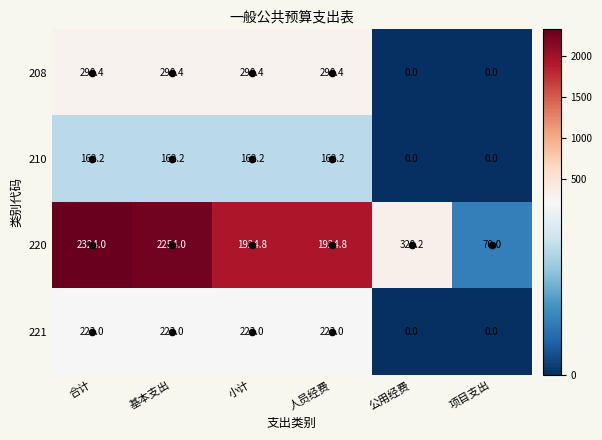

At which category is the sum across all series the highest?

合计